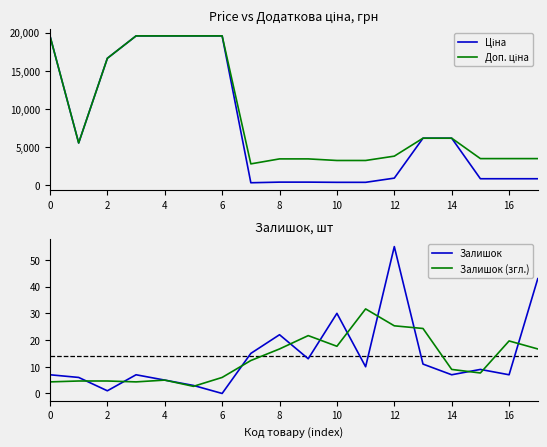

The value of Залишок (згл.) at 12 is 42.2. True or false?

False